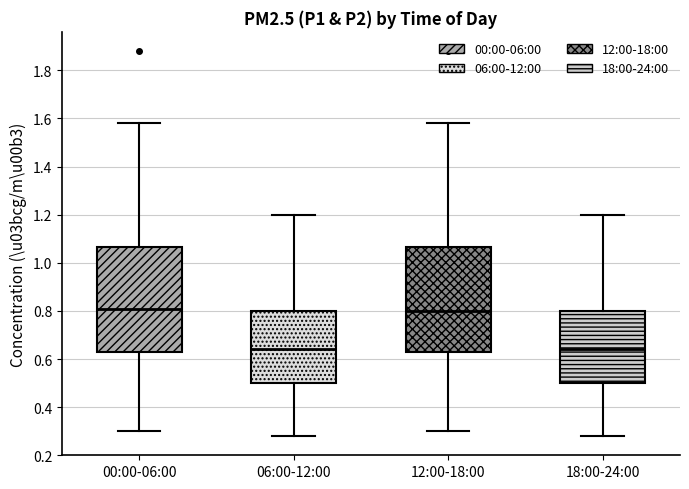

Reading left to right, read every box against the y-axis: the position of its median line, the range the box covers, and the ends of its whiskers. The values are not printed on the chart, so give them approximately, as read against the axis.

00:00-06:00: median 0.82, box 0.64 to 1.06, whiskers 0.30 to 1.58
06:00-12:00: median 0.64, box 0.50 to 0.80, whiskers 0.28 to 1.20
12:00-18:00: median 0.80, box 0.64 to 1.06, whiskers 0.30 to 1.58
18:00-24:00: median 0.64, box 0.50 to 0.80, whiskers 0.28 to 1.20